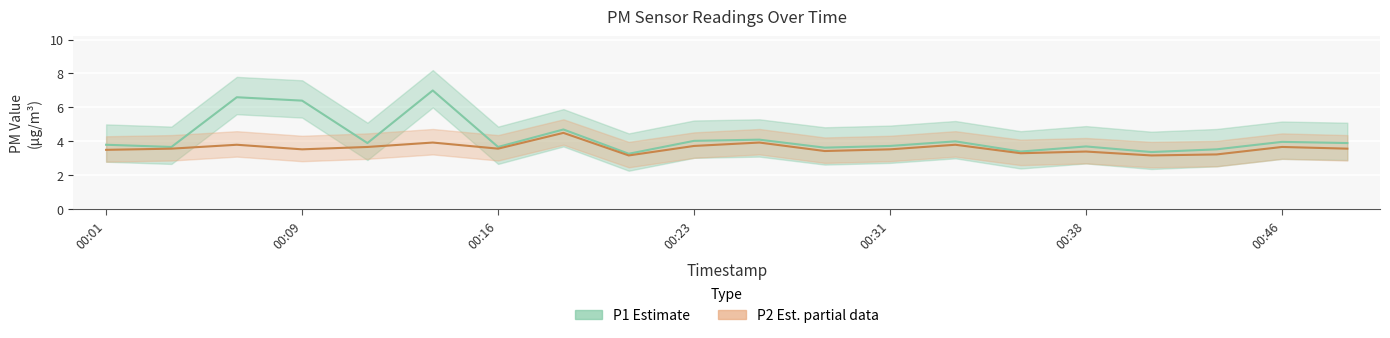

How many lines are shown in the chart?

2